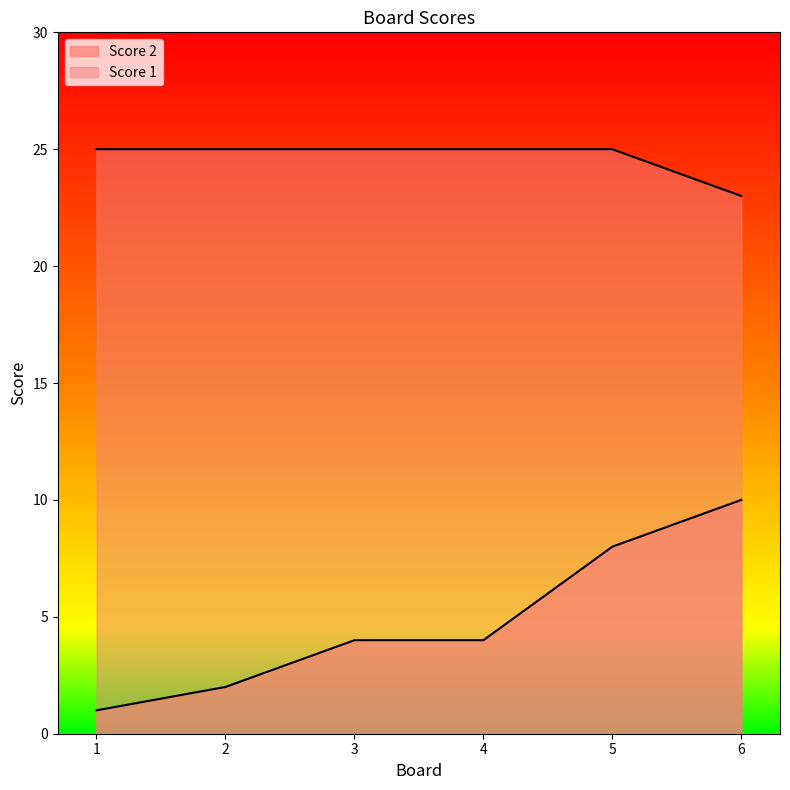

Is the value of Score 2 at 6 greater than the value of Score 1 at 5?

No